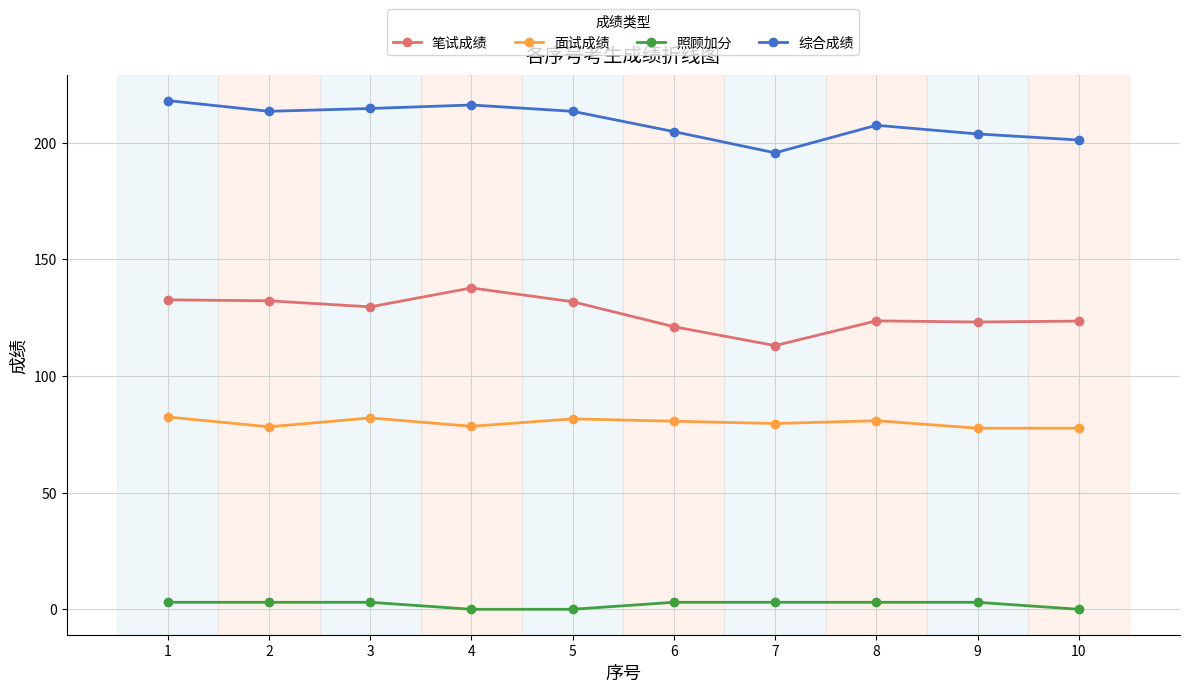

True or false: 笔试成绩 has a value of 189.1 at 1.

False